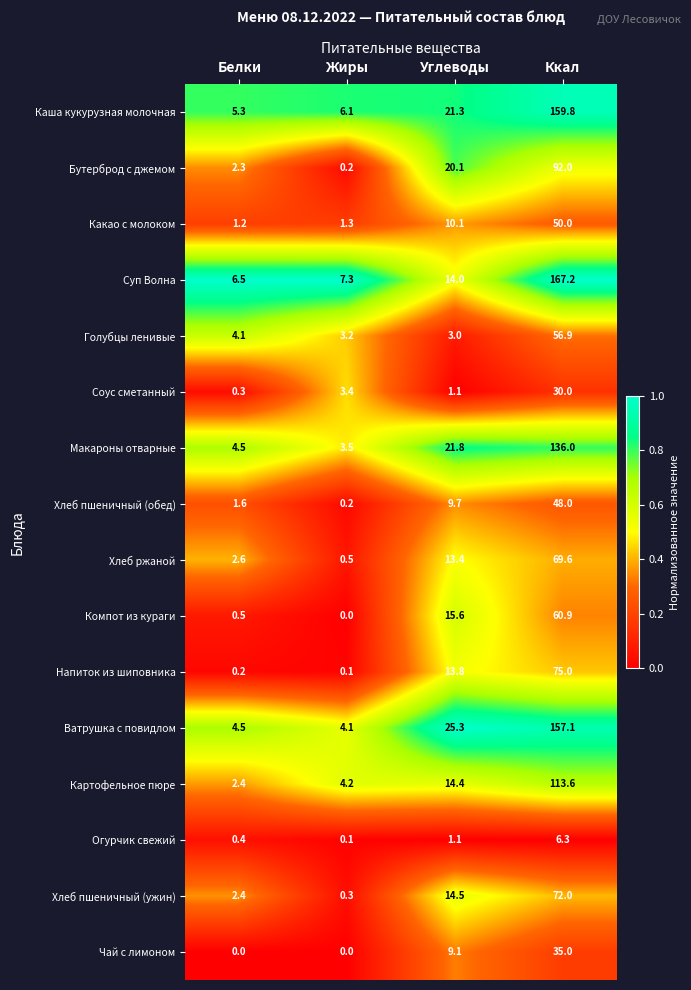

Rank the series by their maximum value, from lowest to highest.

Огурчик свежий, Соус сметанный, Чай с лимоном, Хлеб пшеничный (обед), Какао с молоком, Голубцы ленивые, Компот из кураги, Хлеб ржаной, Хлеб пшеничный (ужин), Напиток из шиповника, Бутерброд с джемом, Картофельное пюре, Макароны отварные, Ватрушка с повидлом, Каша кукурузная молочная, Суп Волна